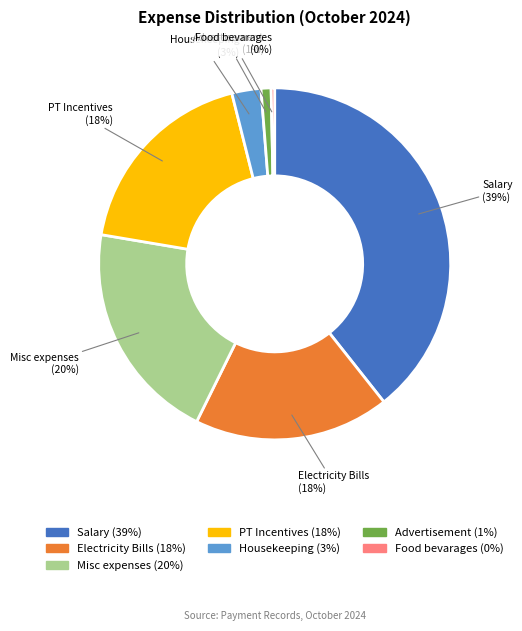

Do Housekeeping and Food bevarages together represent more than half of the pie?

No